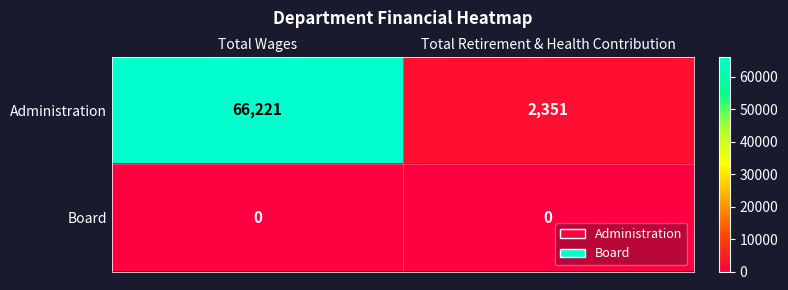

Is the value of Administration at Total Retirement & Health Contribution greater than the value of Board at Total Wages?

Yes